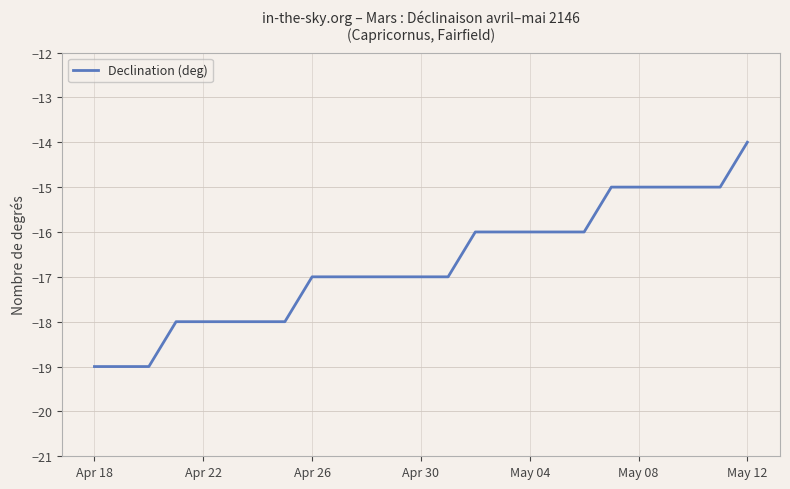

What is the smallest value displayed?

-19